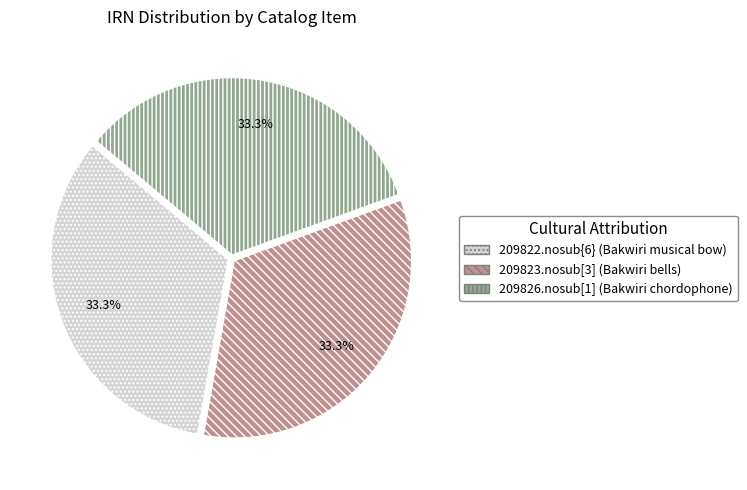

What is the ratio of the value at 209823.nosub[3] (Bakwiri bells) to the value at 209826.nosub[1] (Bakwiri chordophone)?

1.0